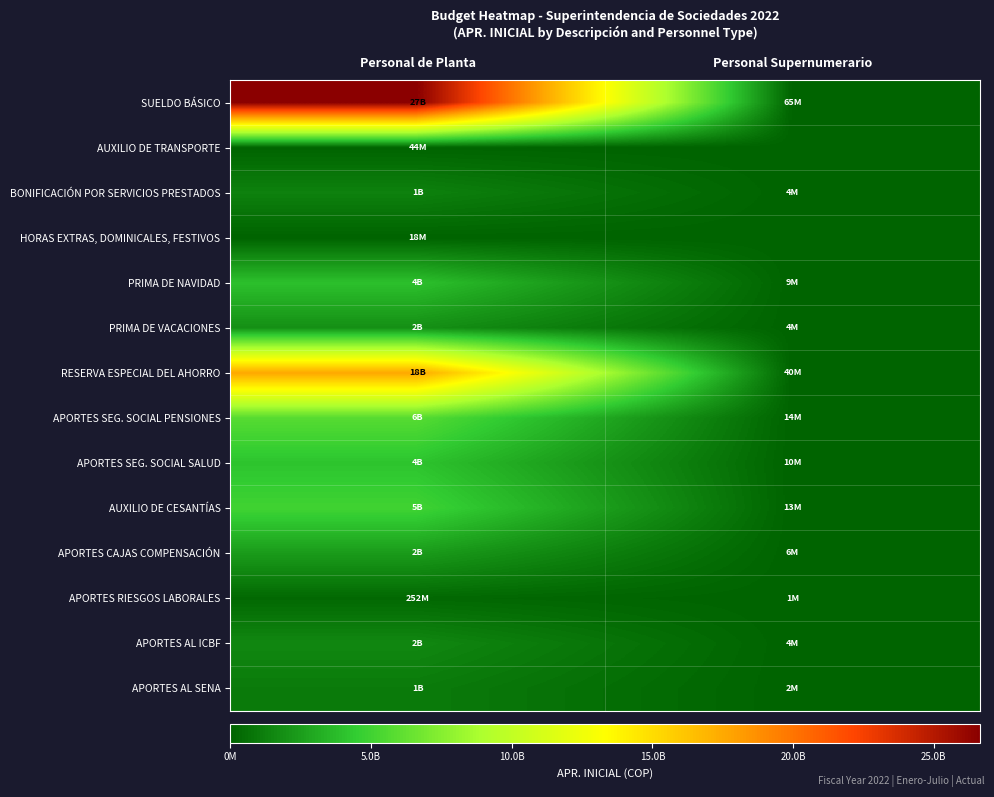

Between Personal de Planta and Personal Supernumerario, which is larger?

Personal de Planta